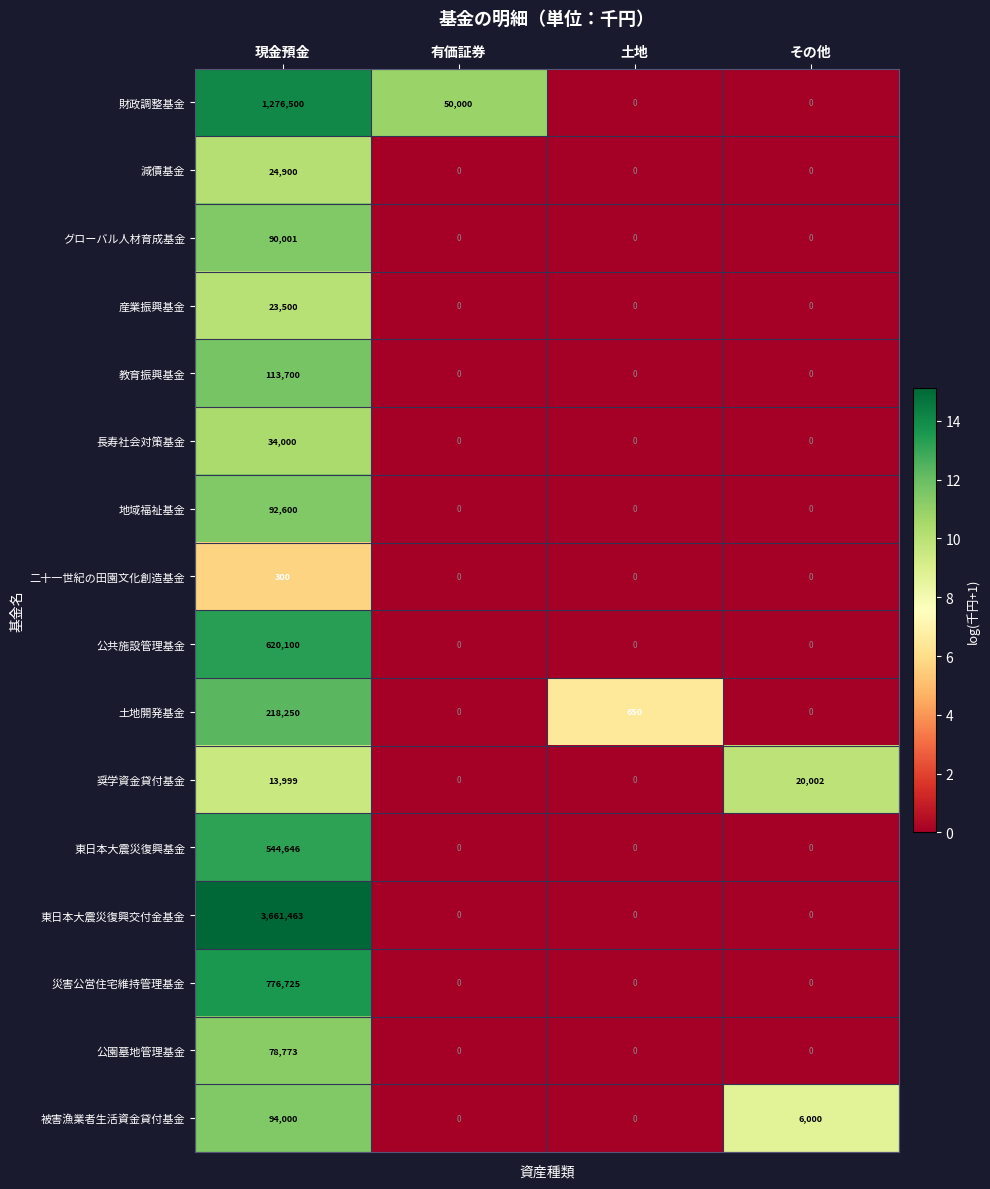

At which category is the sum across all series the highest?

現金預金